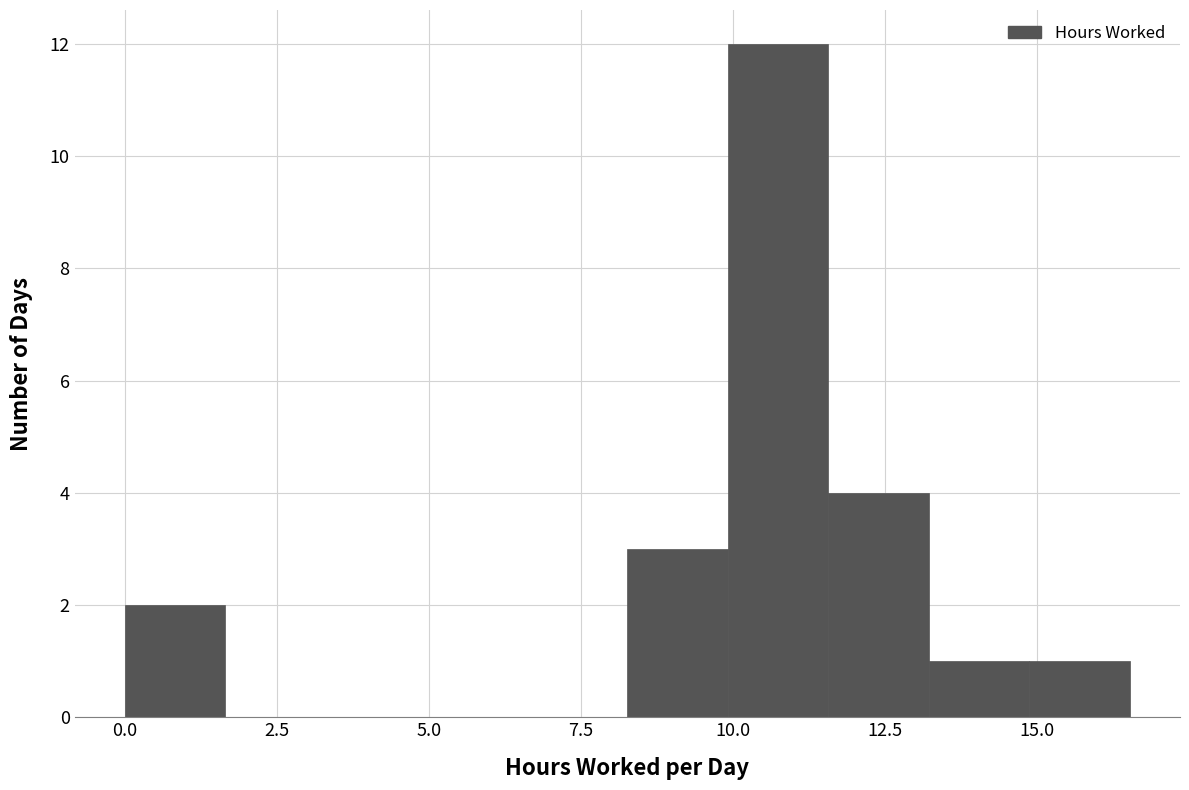

Around what value on the x-axis is the tallest bar? Give the approximate position of its centre, as read against the axis.

10.5